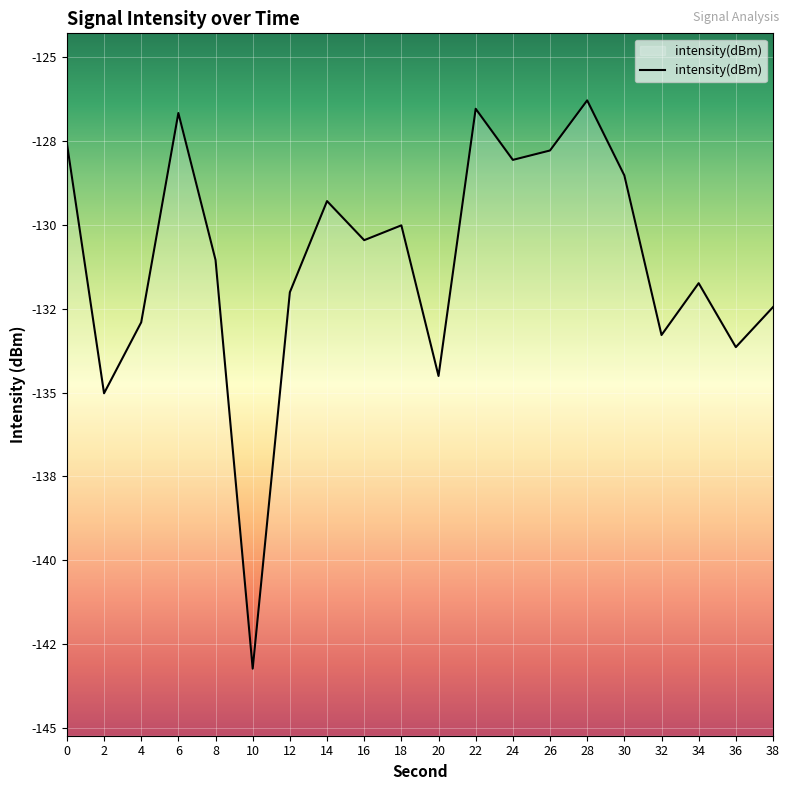

True or false: the data shows -126.3 at 28.

True